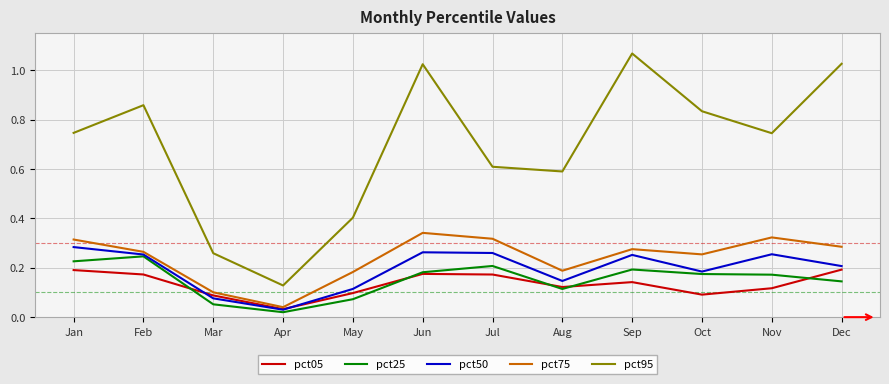

Where is the first local maximum for pct25?

Feb